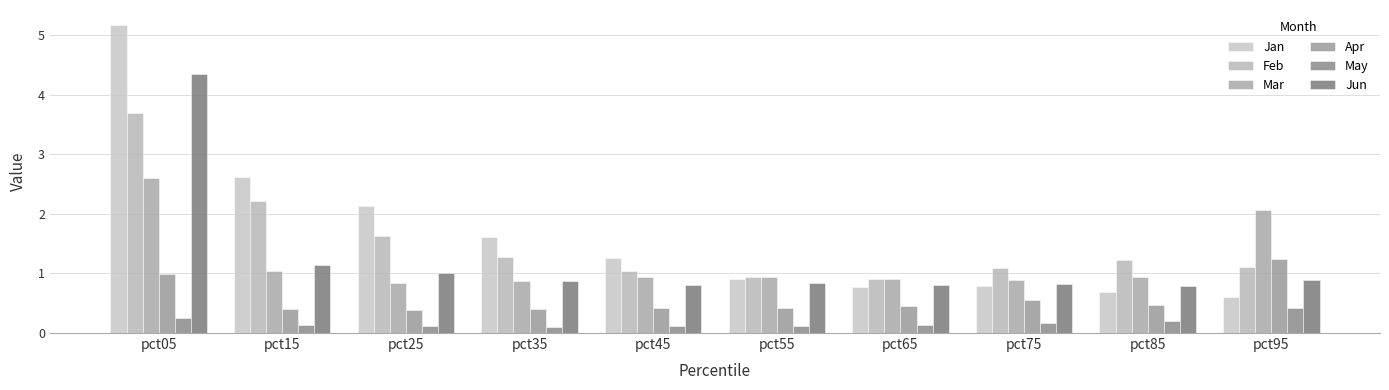

What is the value of the Jan bar at the 5th from the left?

1.3